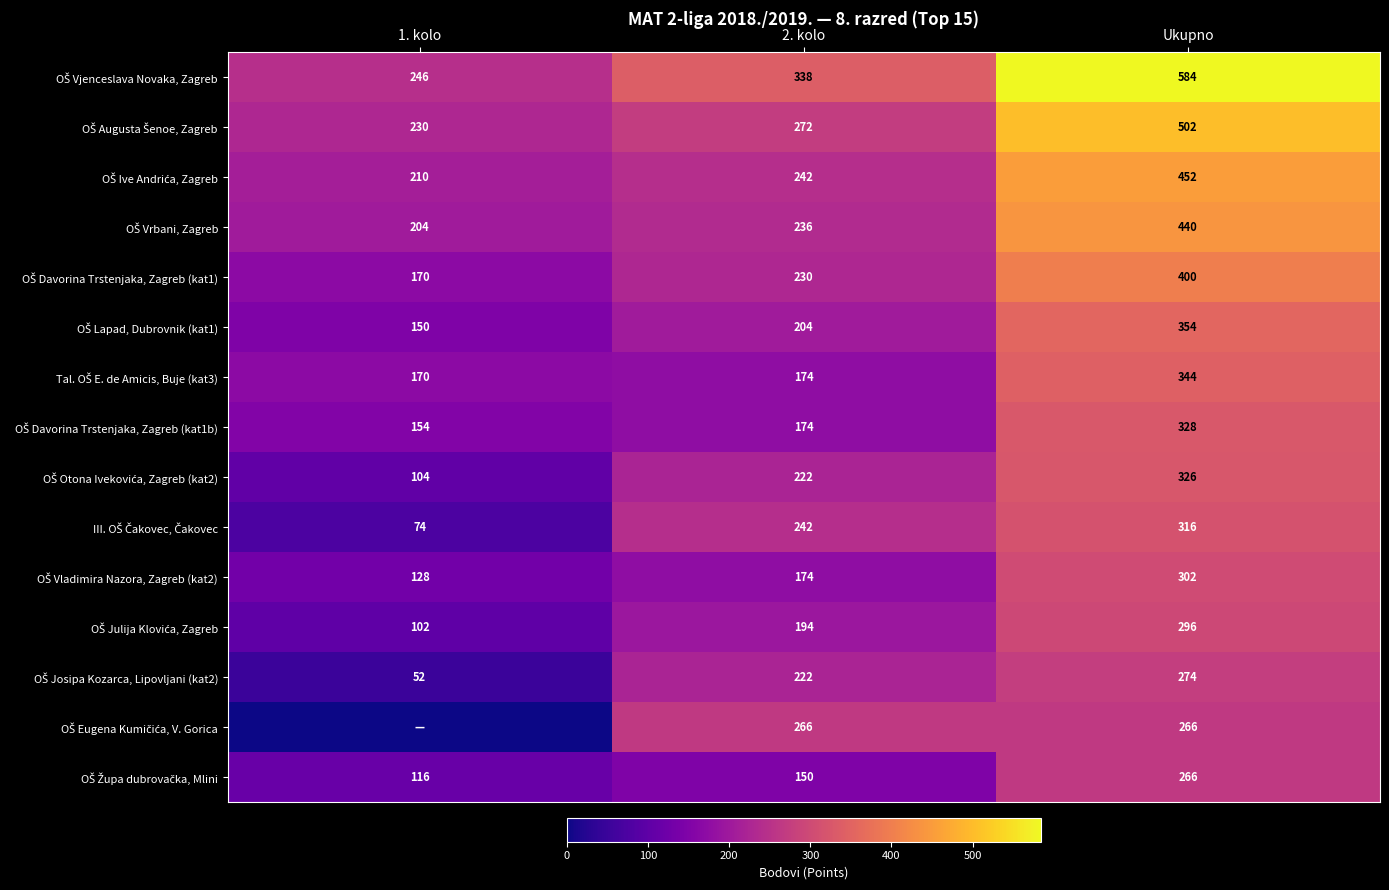

What is the difference between the highest and lowest values at Ukupno?

318